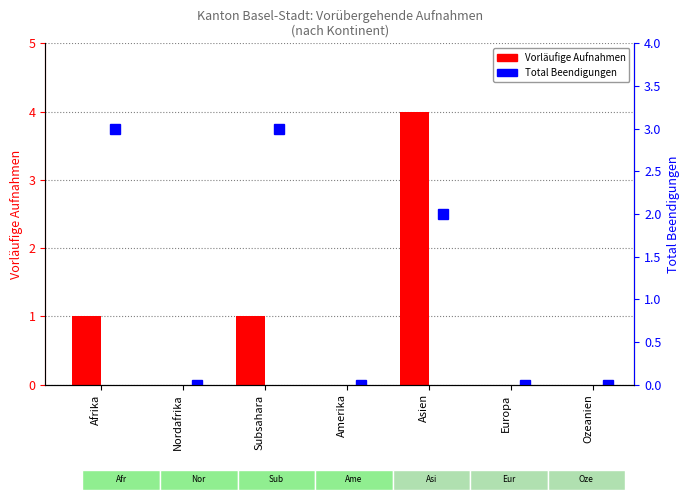

What is the average value of the Vorläufige Aufnahmen series?

1